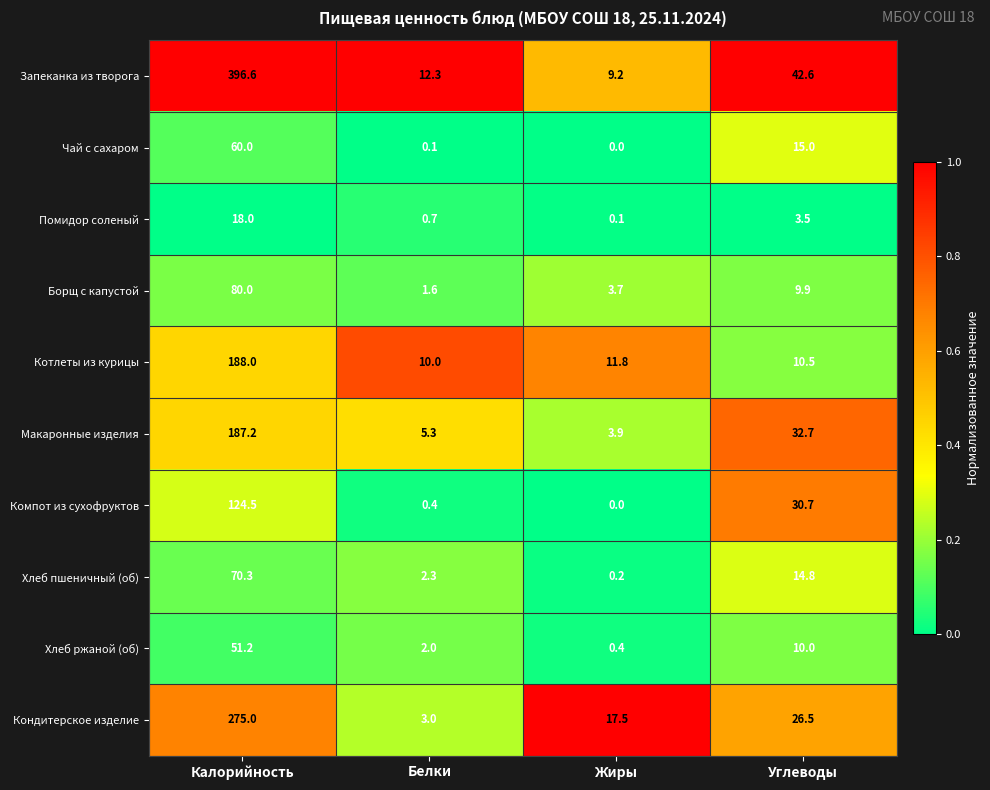

What is the difference between the second highest and minimum values in the Чай с сахаром series?

15.0